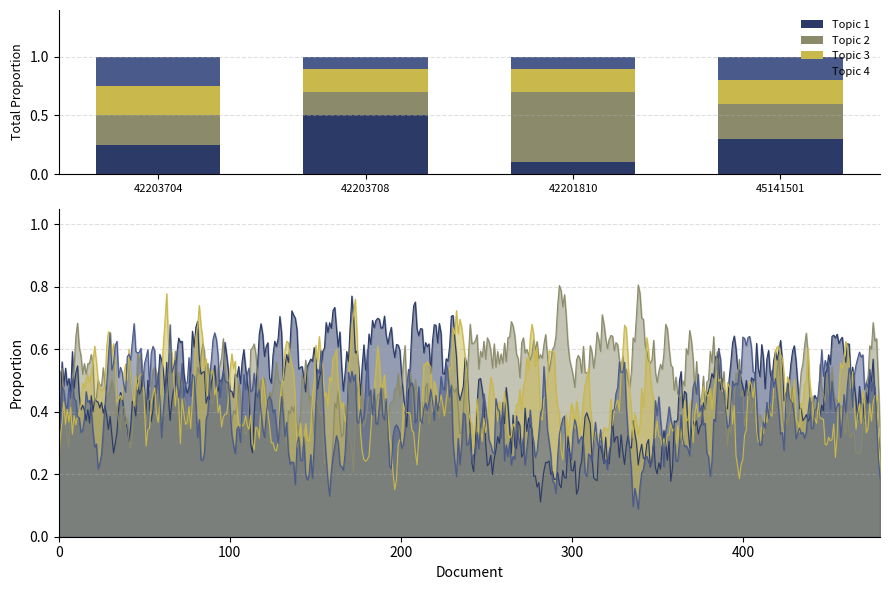

Where is Topic 2 nearest to the value 0?

42203708